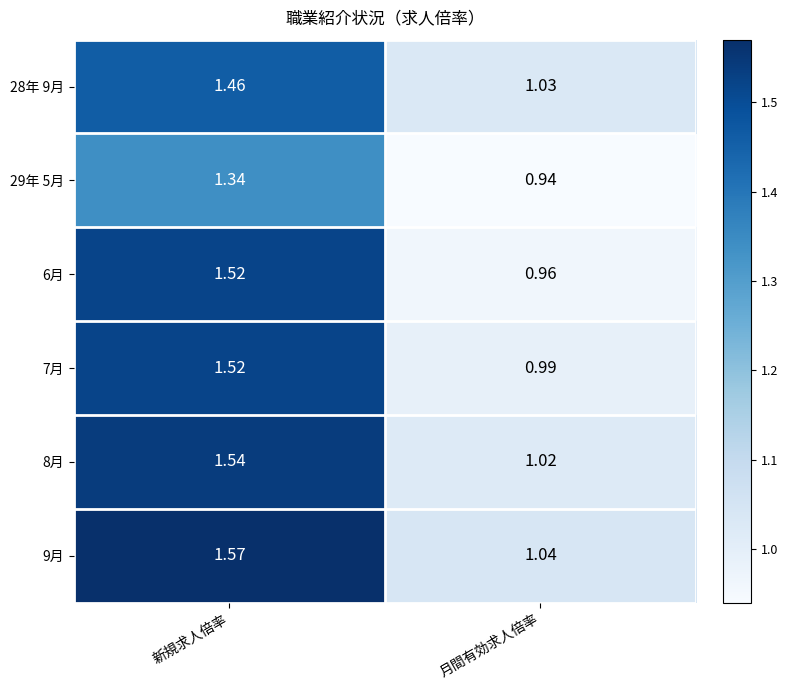

At which label is 29年 5月 closest to 1?

月間有効求人倍率